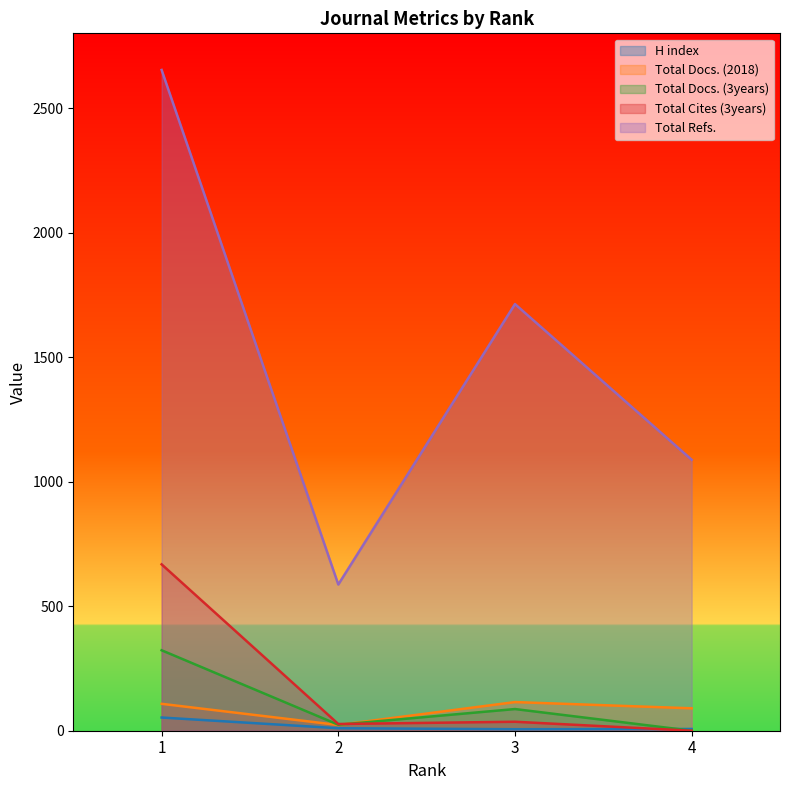

What is the difference between the Total Docs. (2018) values at 2 and 4?

67